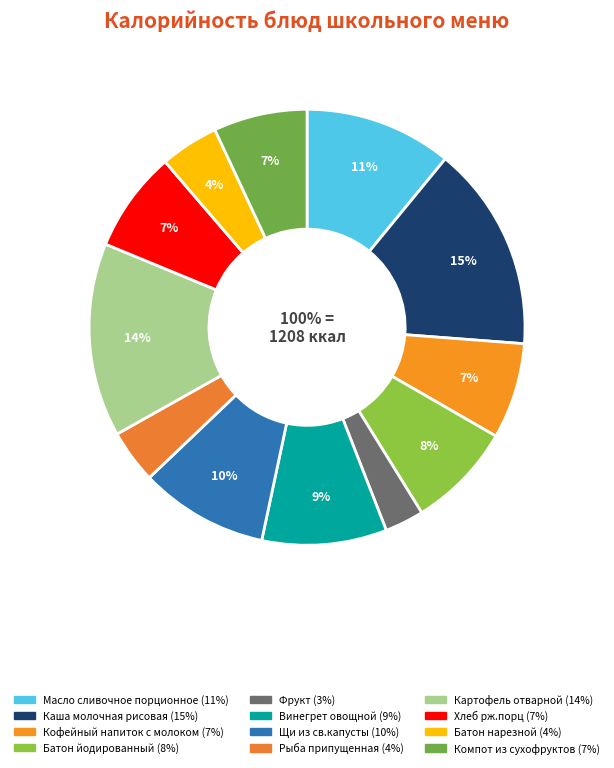

Do Фрукт and Батон йодированный together represent more than half of the pie?

No